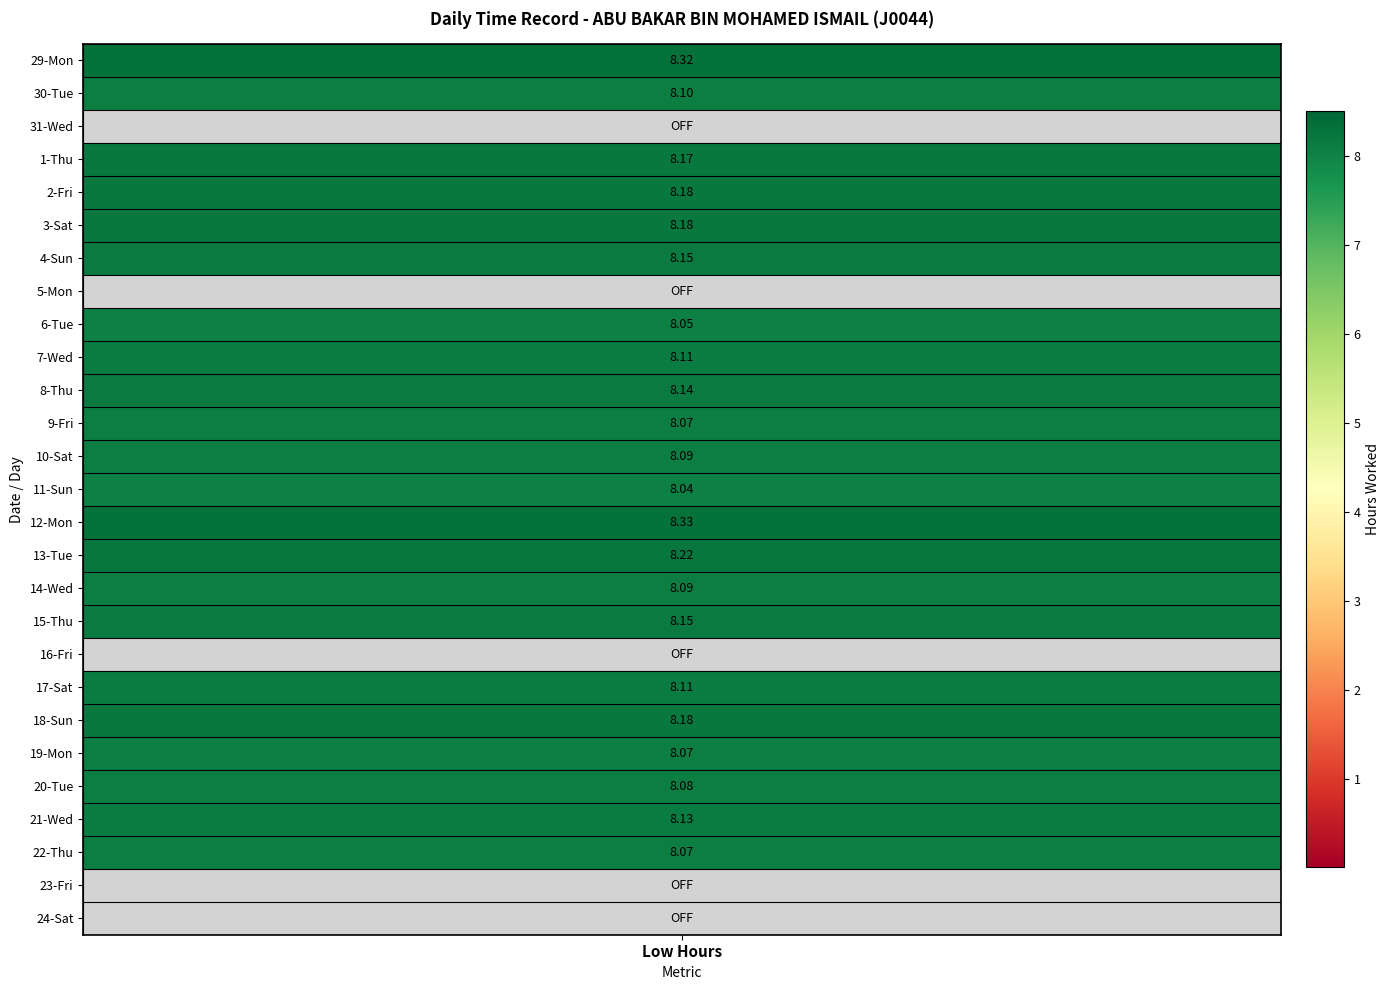

The value of 31_Wed at 0 is 0.0. True or false?

True